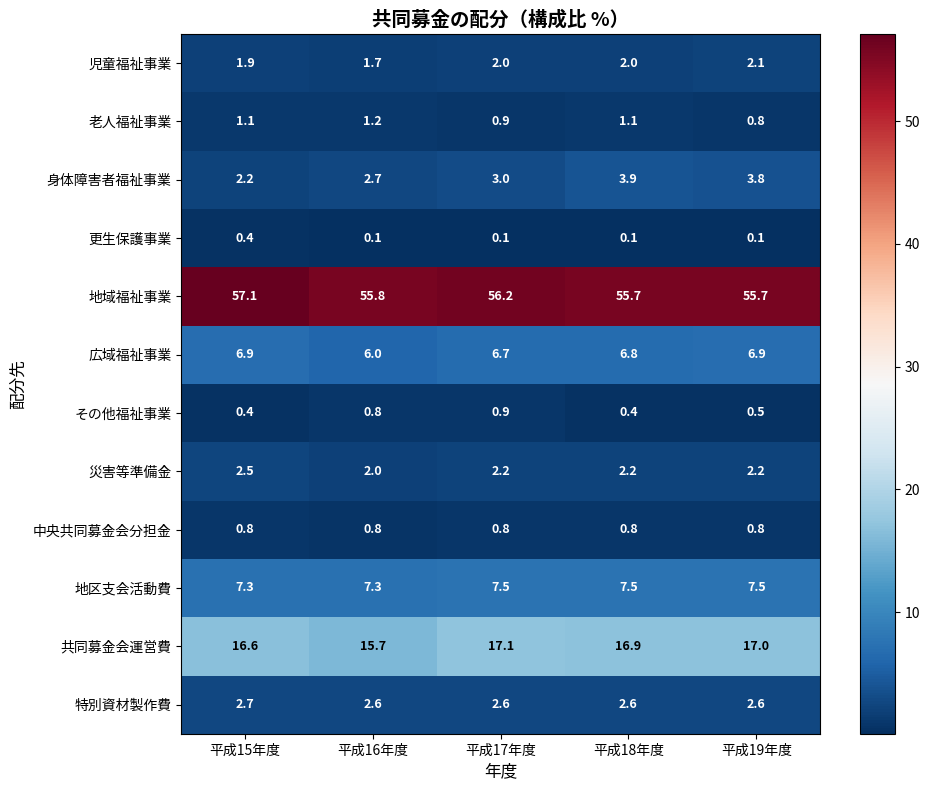

Which series has the largest range (max minus min)?

身体障害者福祉事業